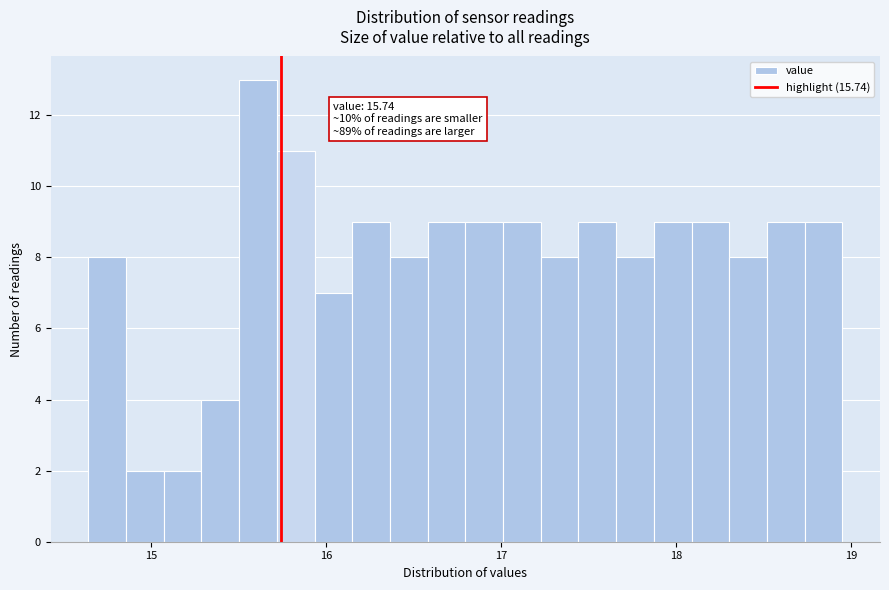

Read against the x-axis, roughly where is the centre of the tallest bar?

15.6